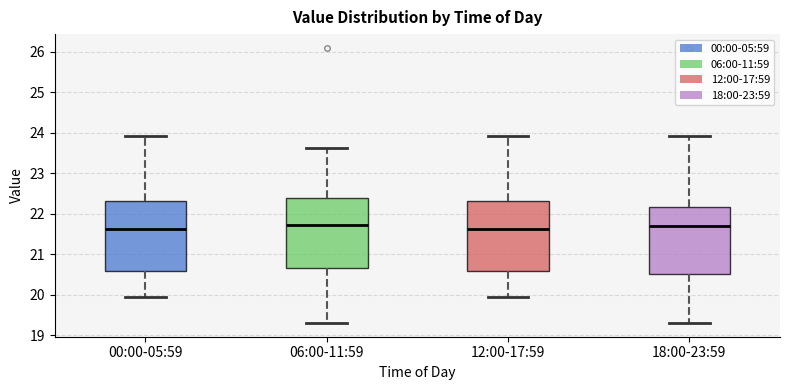

Reading left to right, transcribe this box plot: for each box, give where its median line is, the range the box spans, and where its two whiskers end, as read against the y-axis. The values are not printed on the chart, so give them approximately, as read against the axis.

00:00-05:59: median 21.6, box 20.6 to 22.3, whiskers 19.9 to 23.9
06:00-11:59: median 21.7, box 20.7 to 22.4, whiskers 19.3 to 23.6
12:00-17:59: median 21.6, box 20.6 to 22.3, whiskers 19.9 to 23.9
18:00-23:59: median 21.7, box 20.5 to 22.2, whiskers 19.3 to 23.9